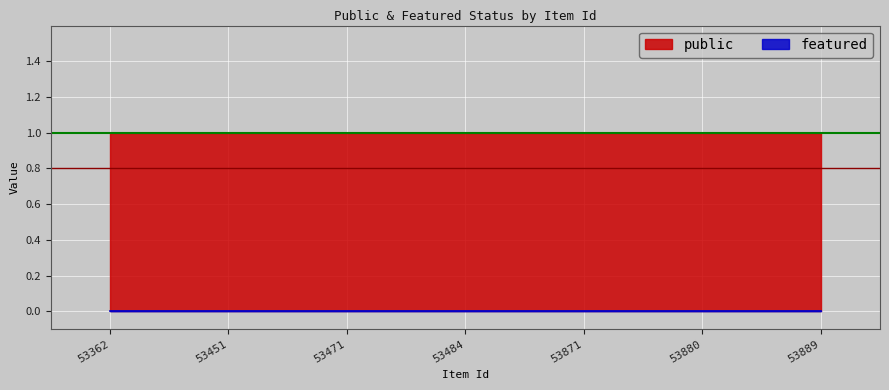

What is the total value across all series at 53484?

1